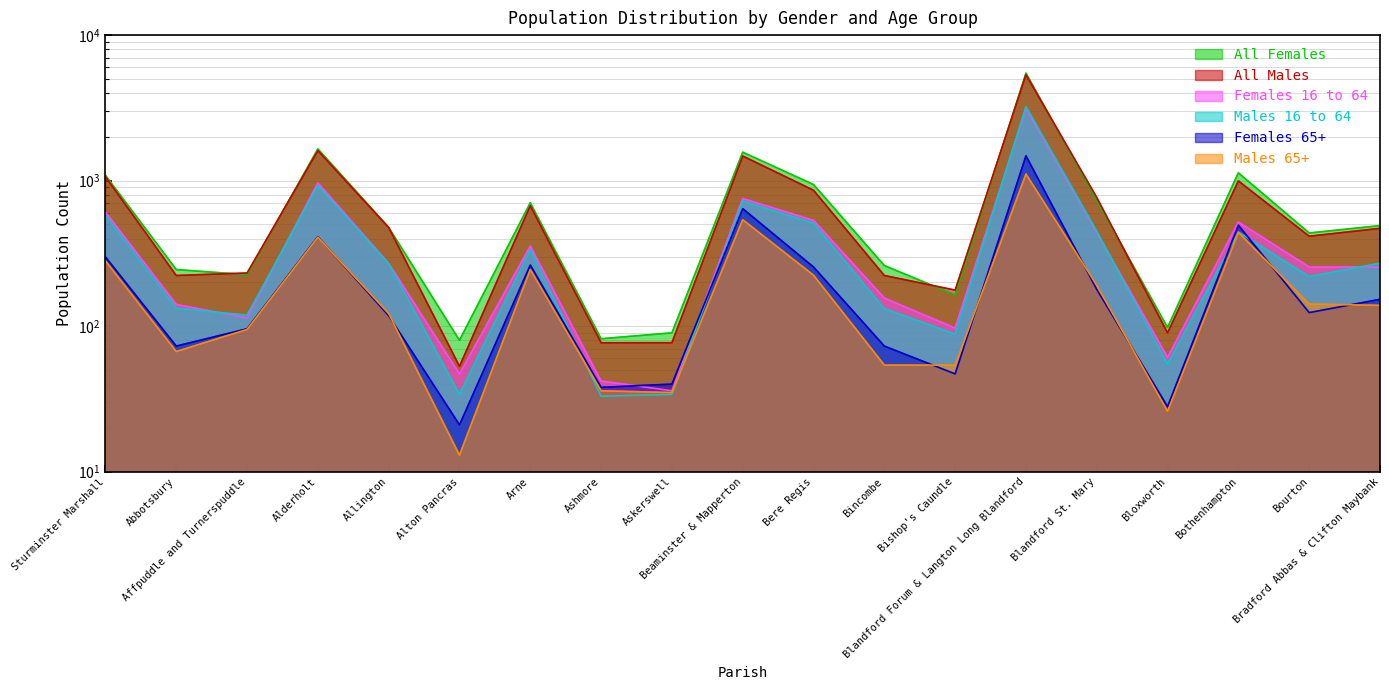

What position from the left is Bloxworth?

16